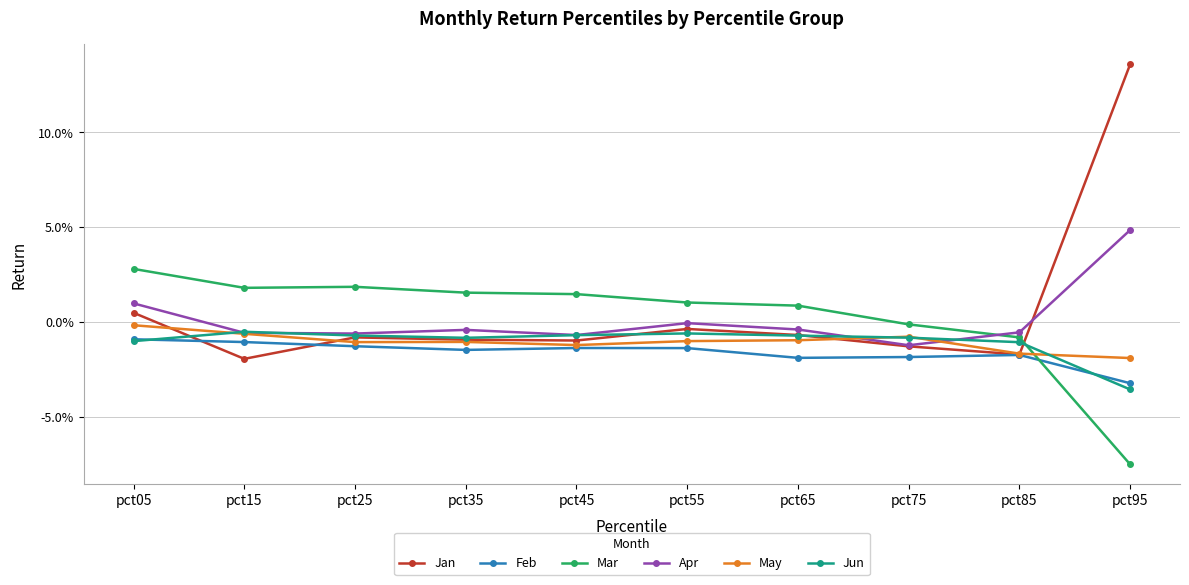

Rank the series by their maximum value, from lowest to highest.

Feb, Jun, May, Mar, Apr, Jan